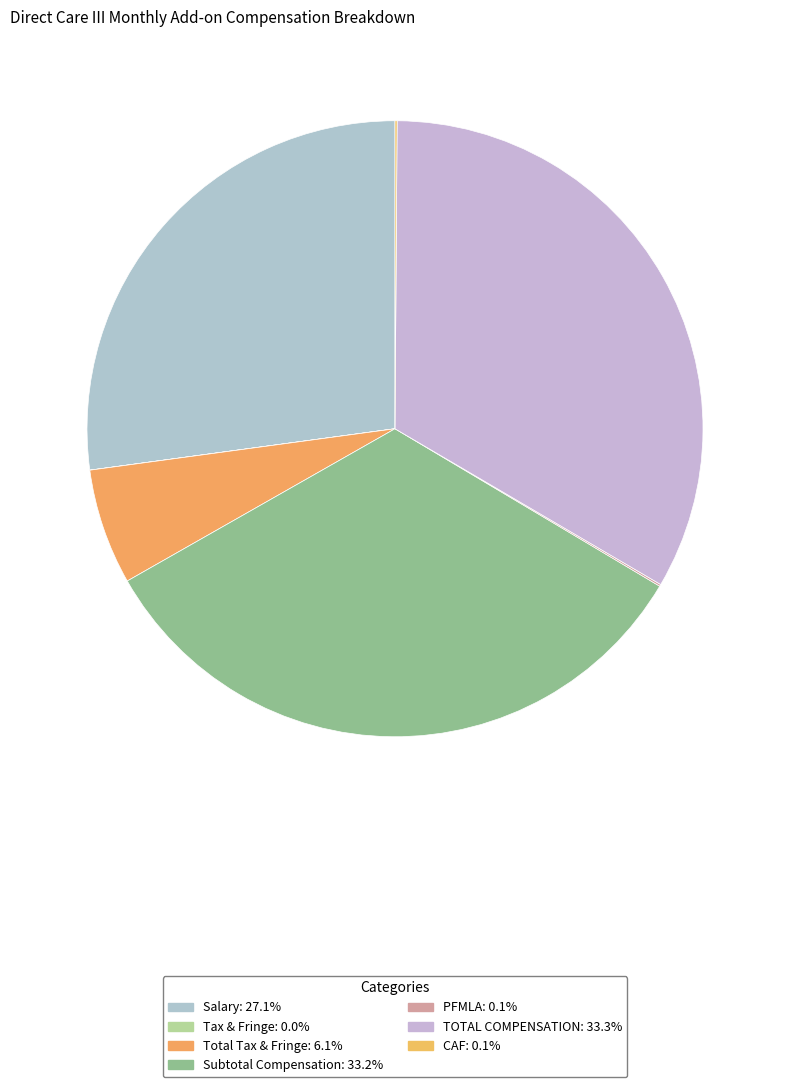

Does Total Tax & Fringe represent more than half of the total?

No